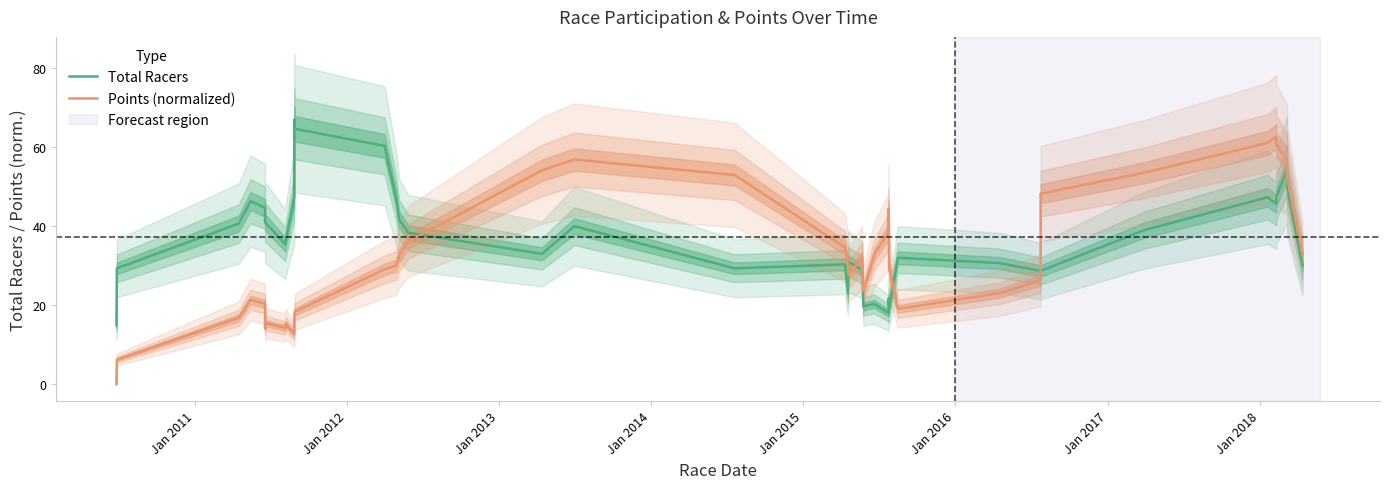

Rank the series by their maximum value, from highest to lowest.

Total Racers, Points (normalized)